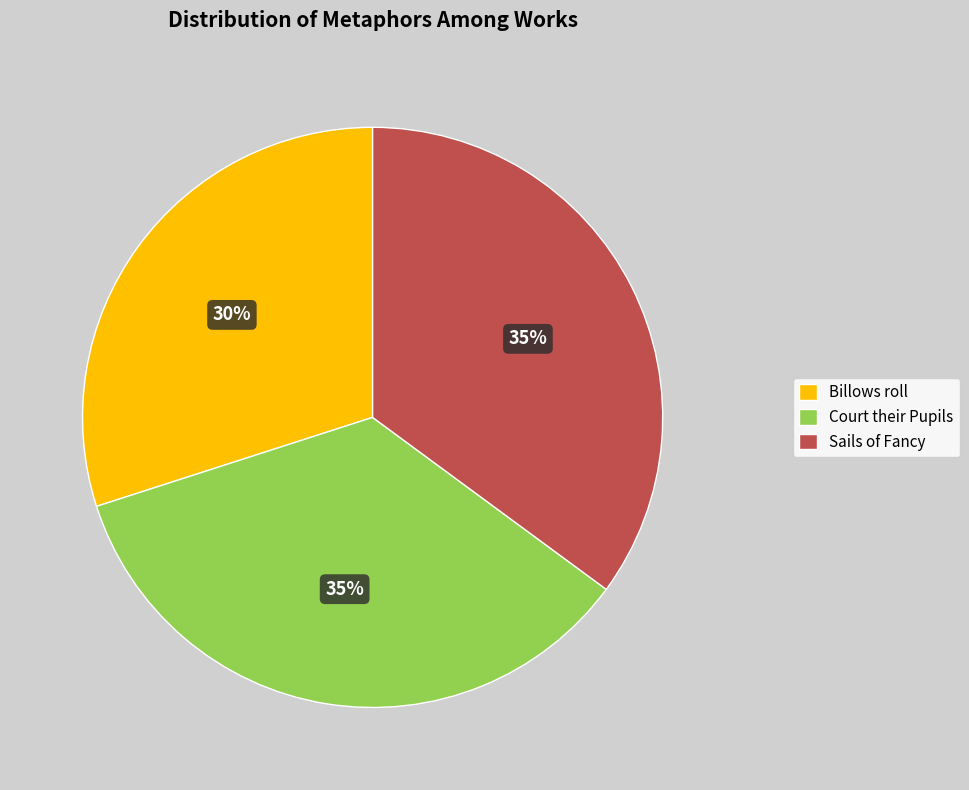

To the nearest percent, what is the difference between the largest and smallest slice percentages?

5%